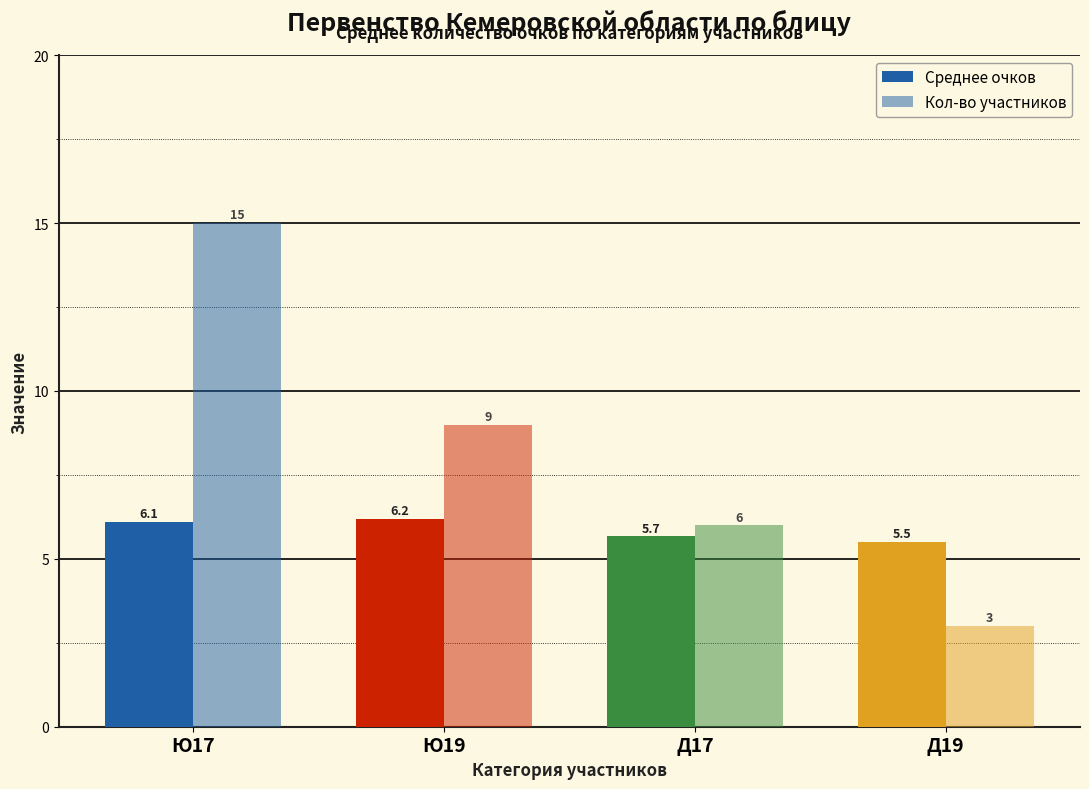

List the labels in order of Кол-во участников value, smallest first.

Д19, Д17, Ю19, Ю17